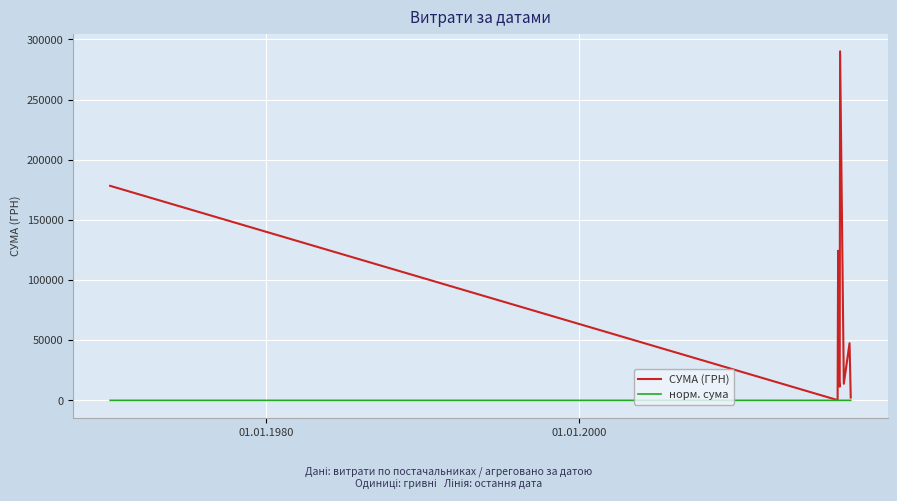

True or false: СУМА (ГРН) has more than 2 points higher than both neighbors.

True